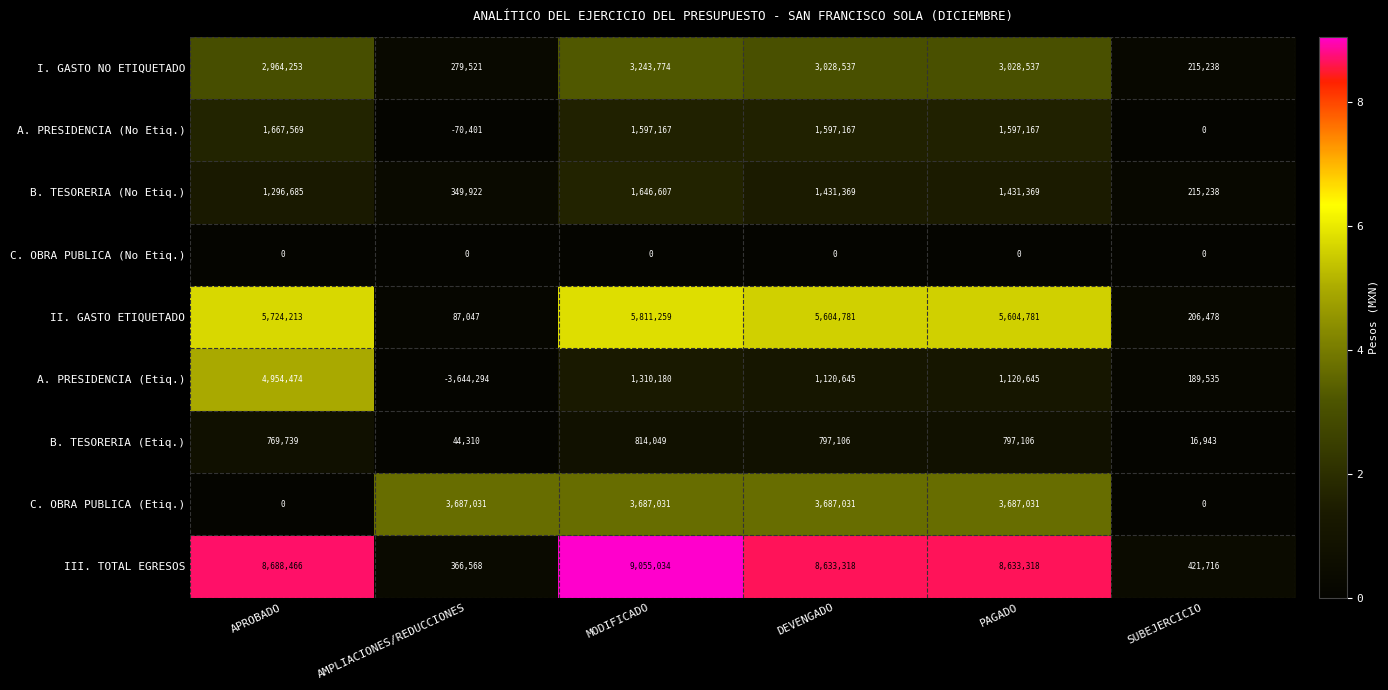

The C. OBRA PUBLICA (Etiq.) series shows 2552950 at AMPLIACIONES/REDUCCIONES. True or false?

False